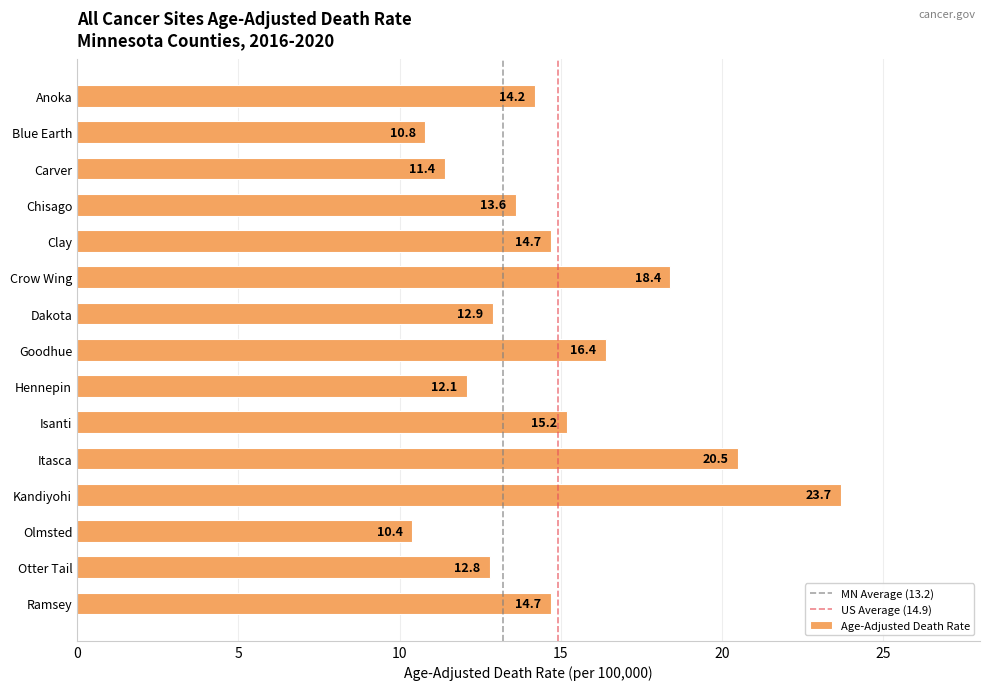

How many bars are there in total?

15